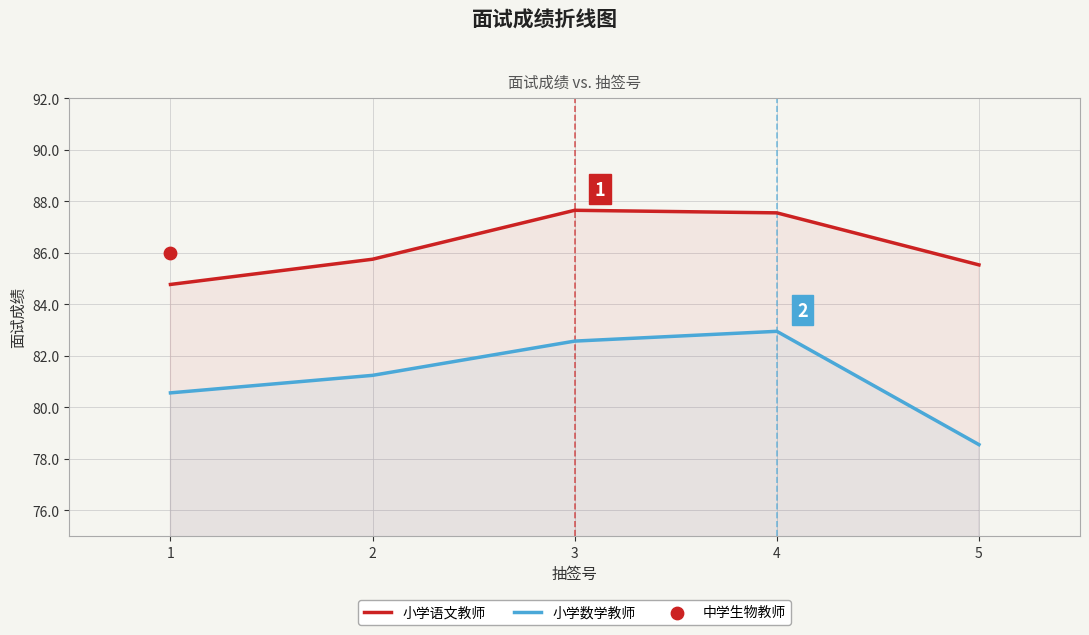

At how many categories does at least one series exceed 81?

5